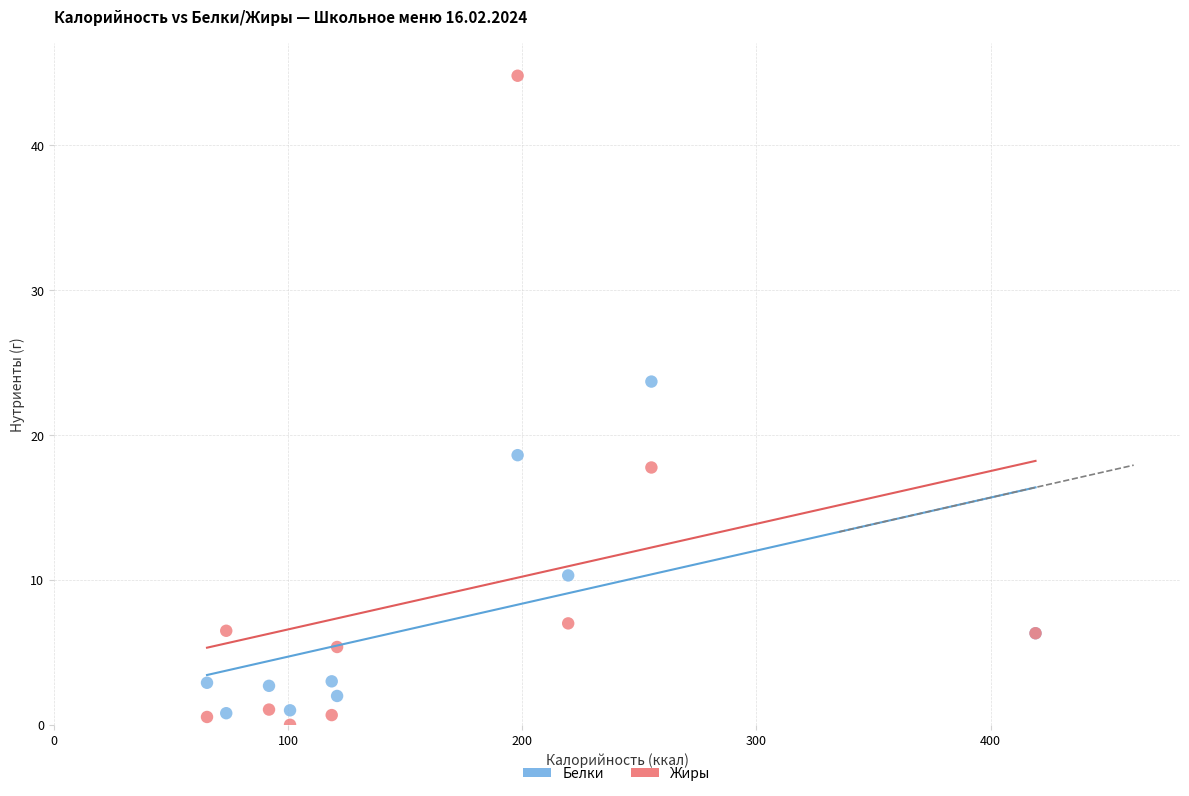

Which series contains the highest Y value?

Жиры